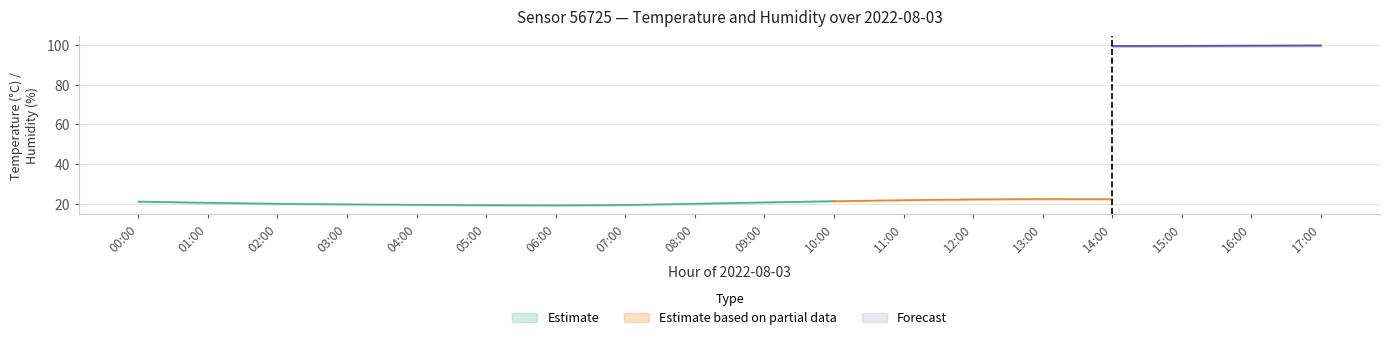

True or false: temperature and humidity_lower cross at least once.

False